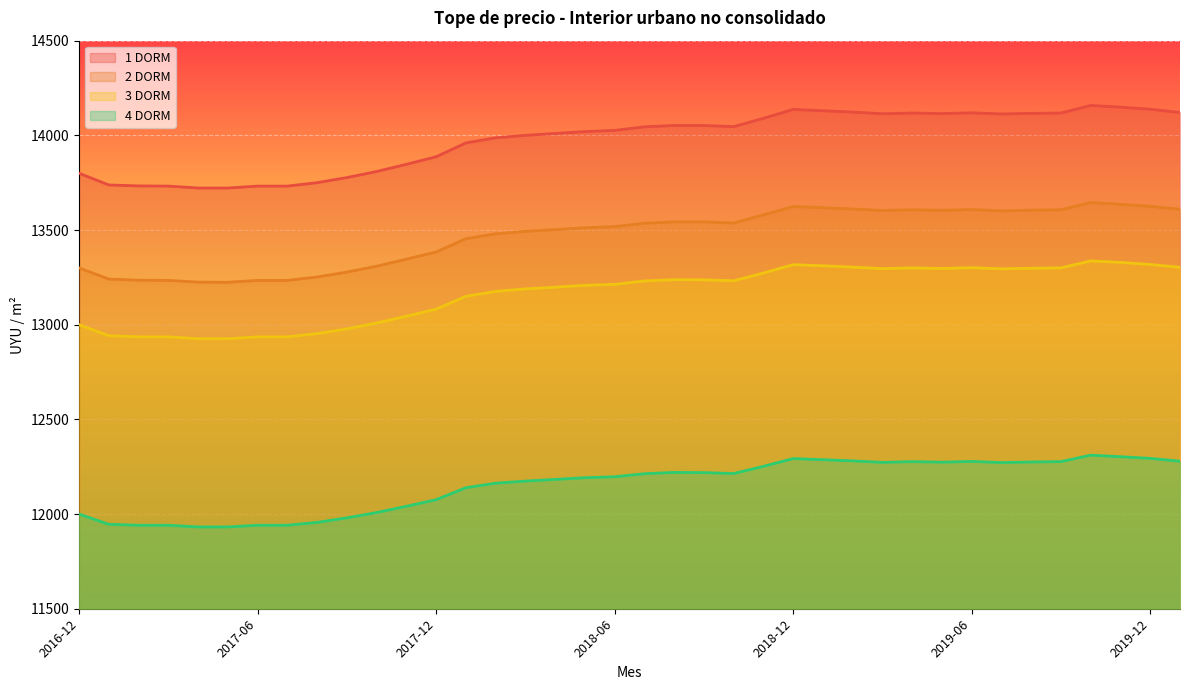

Which category has the highest value in the 4 DORM series?

2019-10